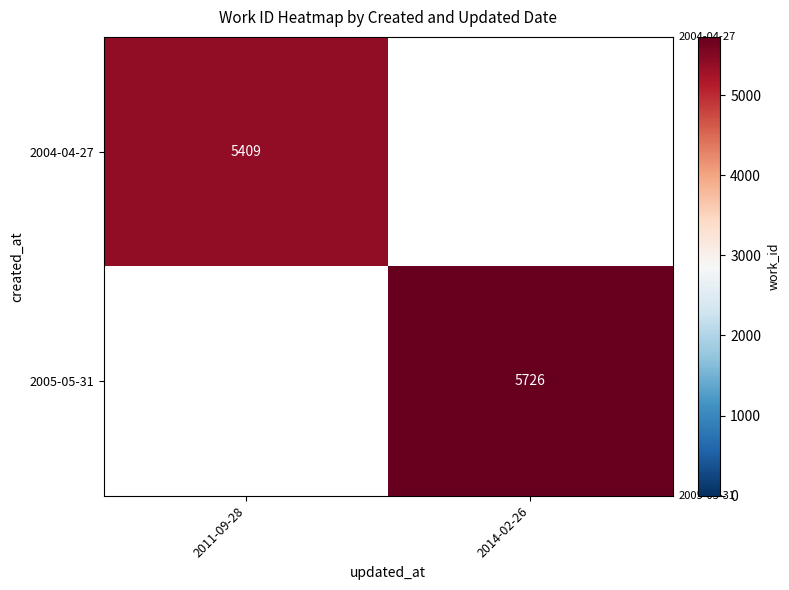

At how many categories does at least one series exceed 5467?

1